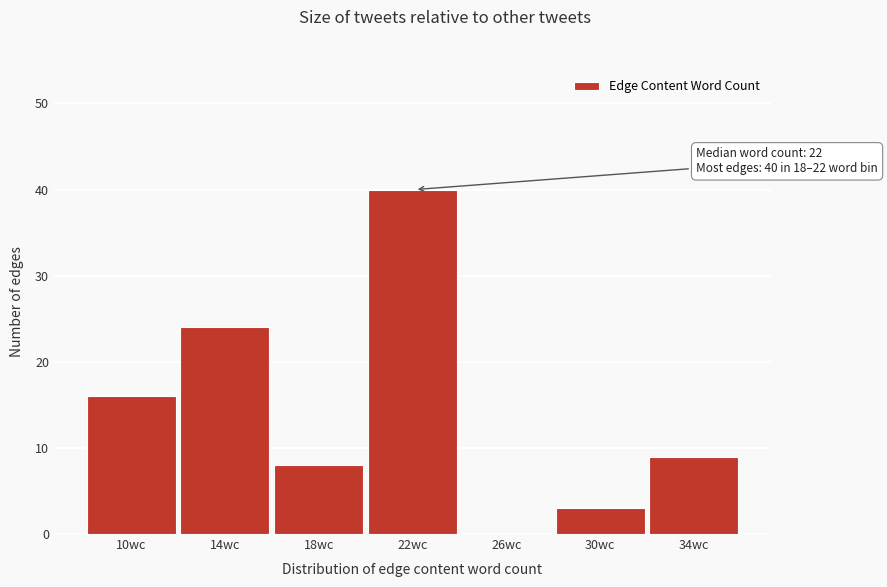

Reading right to left, what are all the values shown in this chart?

34wc=9	30wc=3	26wc=0	22wc=40	18wc=8	14wc=24	10wc=16